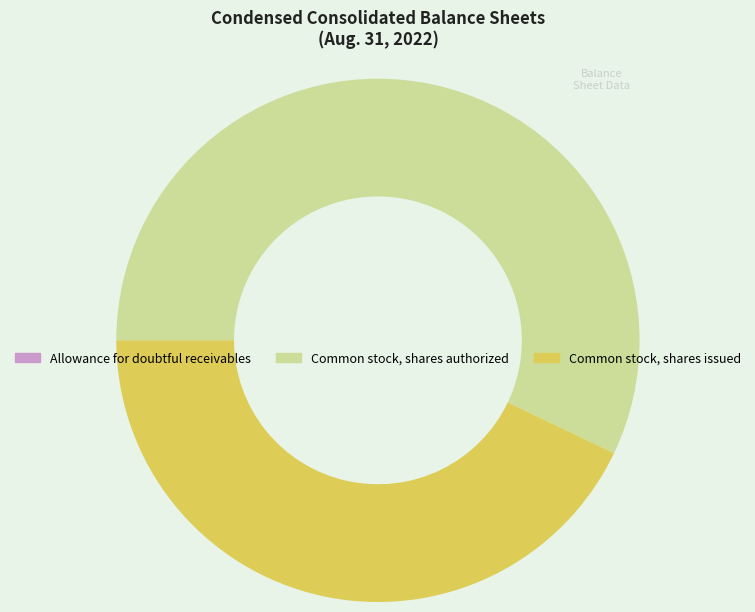

Is it true that Common stock, shares issued is 43% of the pie?

True